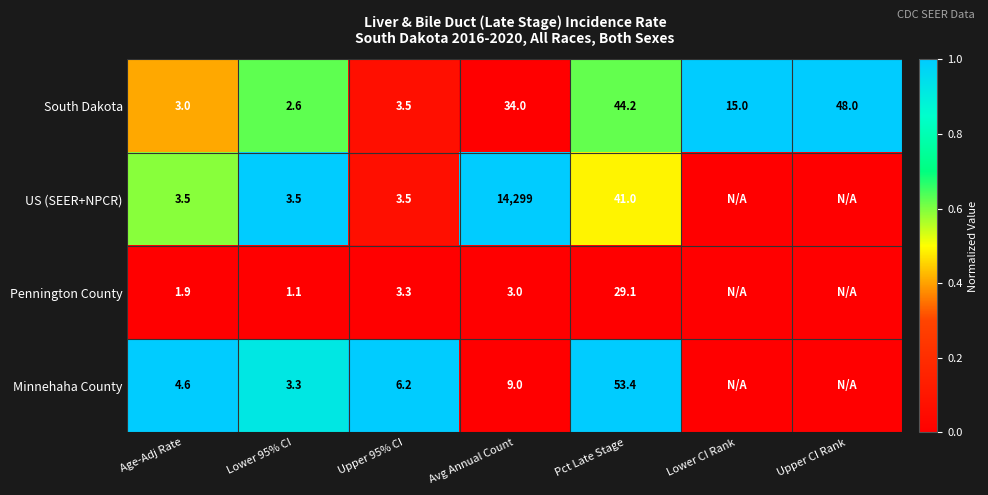

What is the highest value of the South Dakota series?

48.0